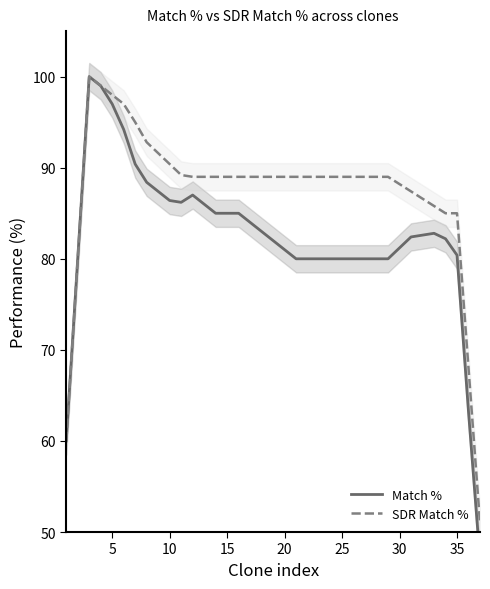

What is the difference between the maximum and minimum values in the SDR Match % series?

49.0